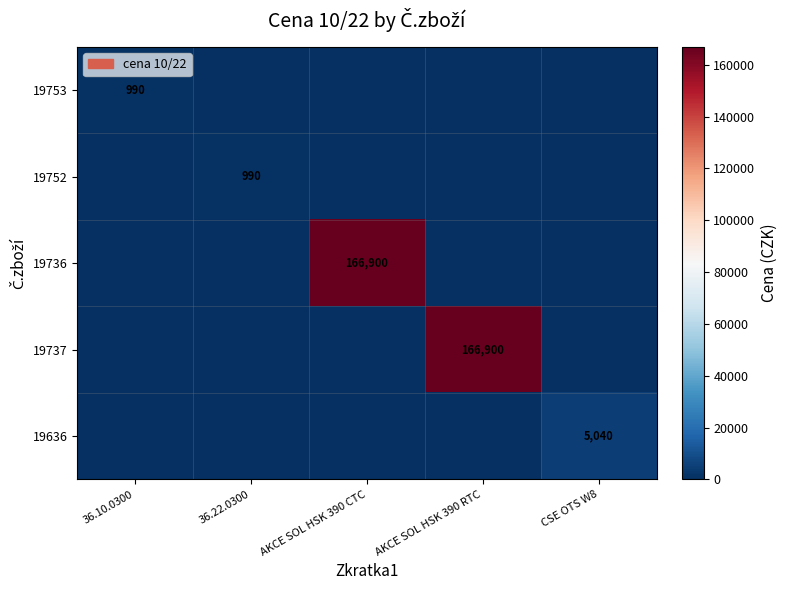

True or false: 19753 has a value of 1514 at 36.10.0300.

False